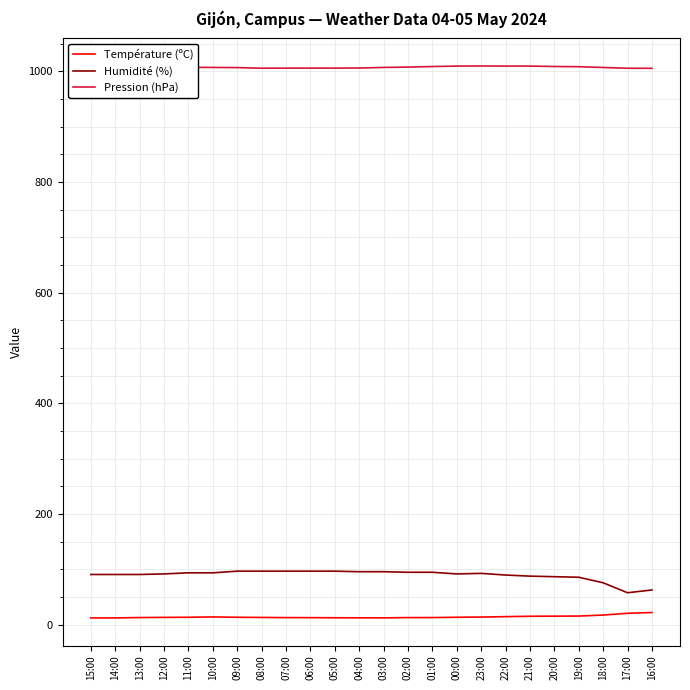

What is the greatest value displayed?

1009.7